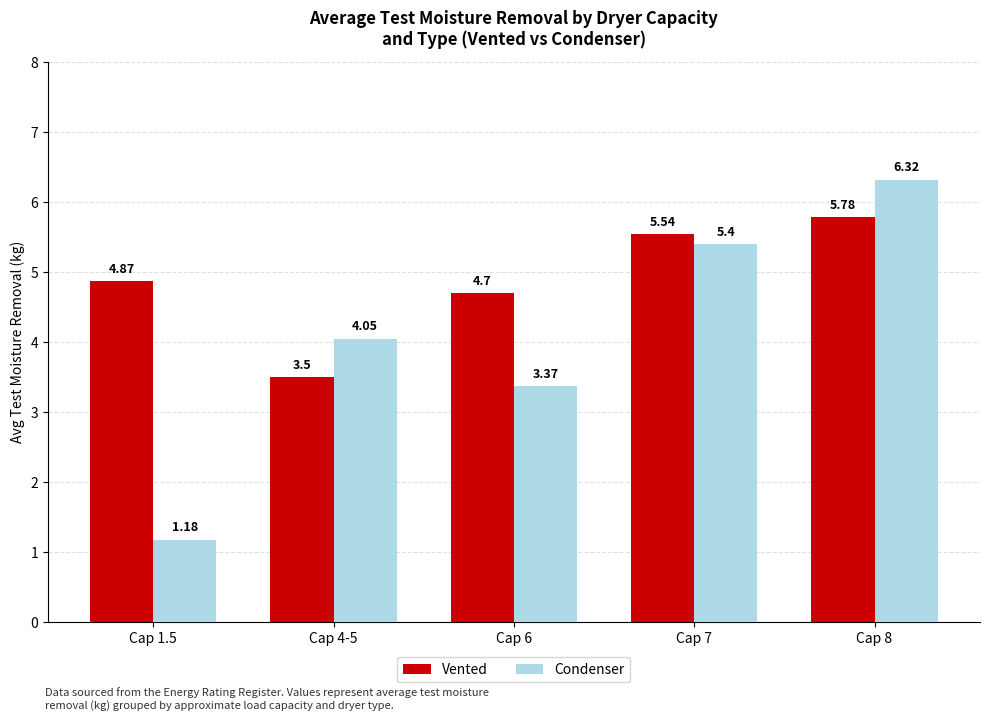

What are all the series names shown in the legend?

Vented, Condenser